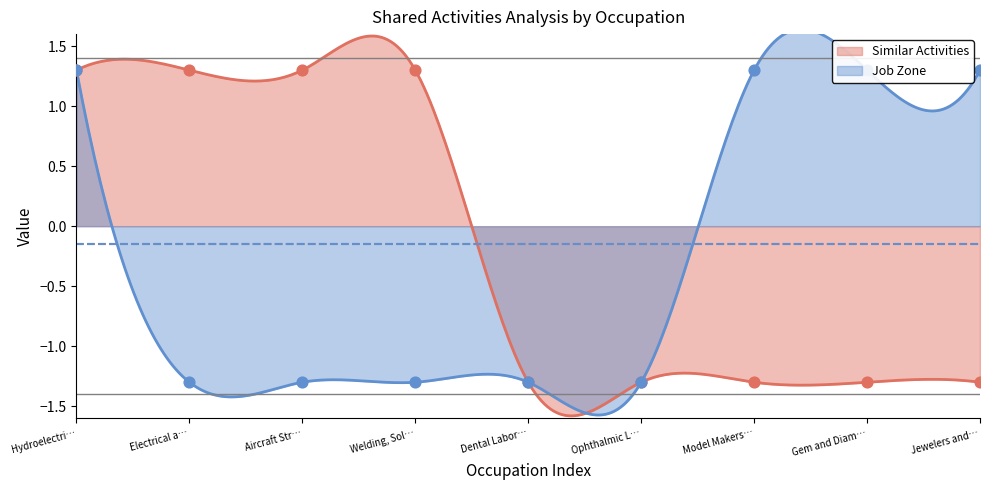

Which series has the largest total across all categories?

Similar Activities